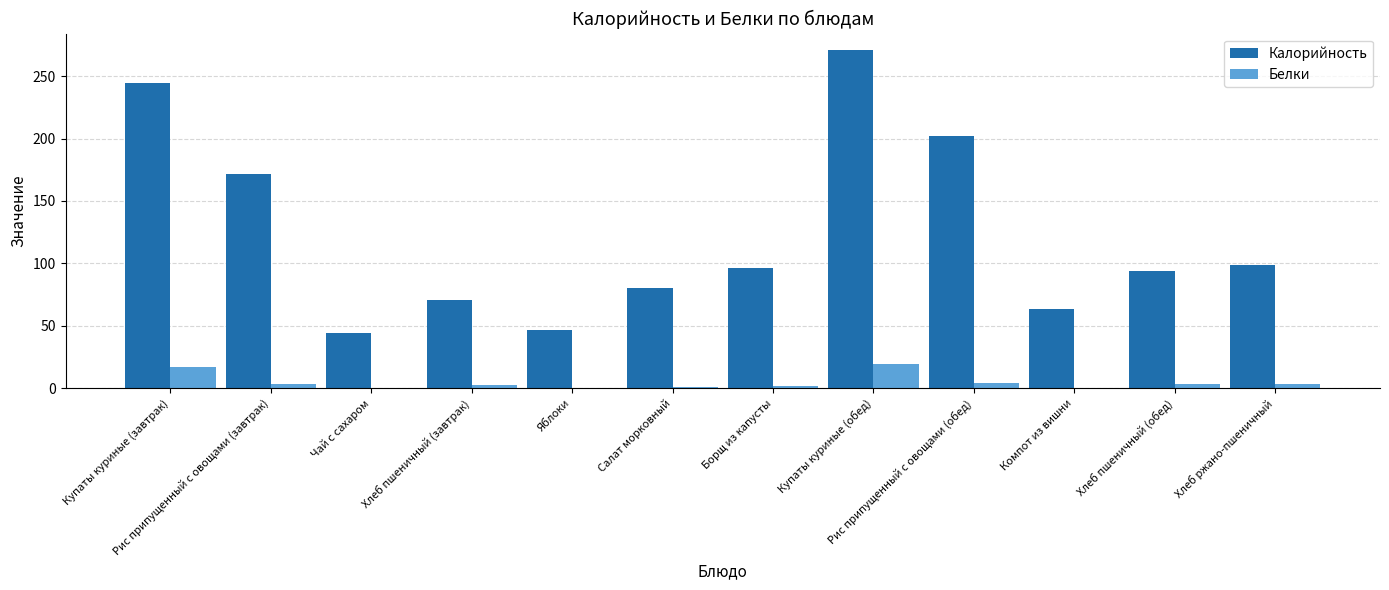

What is the highest value of the Калорийность series?

270.5